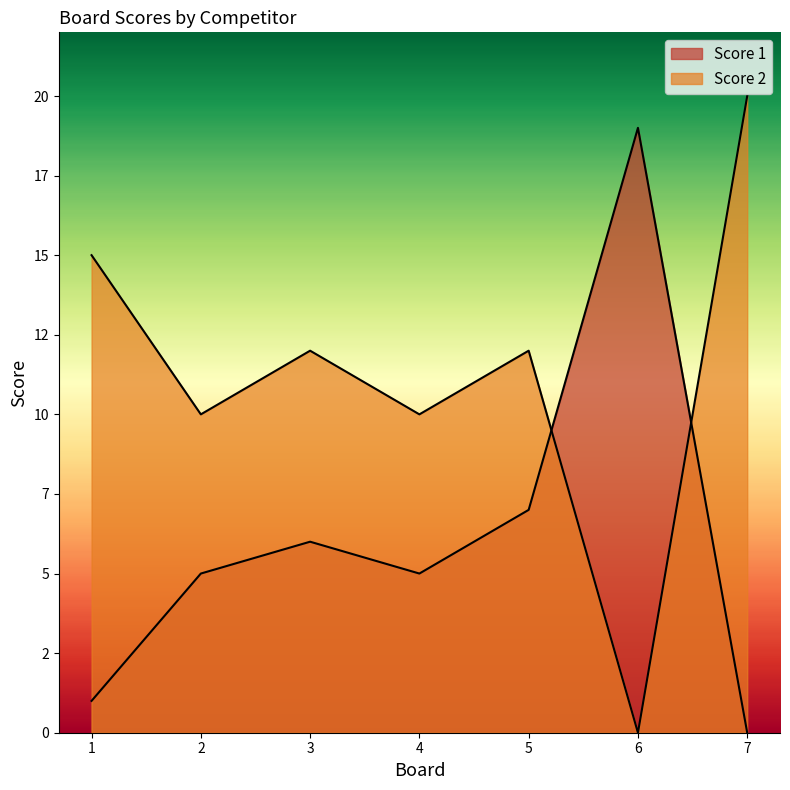

True or false: Score 2 has a value of 12 at 5.

True